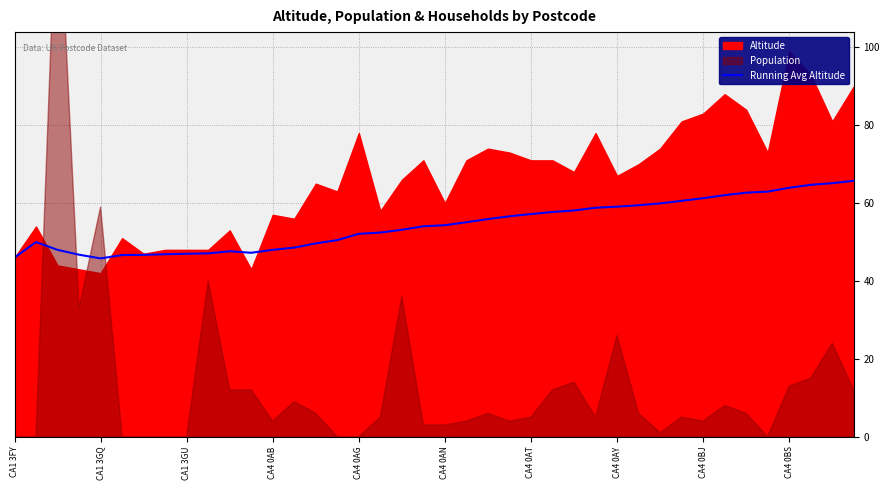

The Running Avg Altitude series shows 63.9 at CA4 0BS. True or false?

True